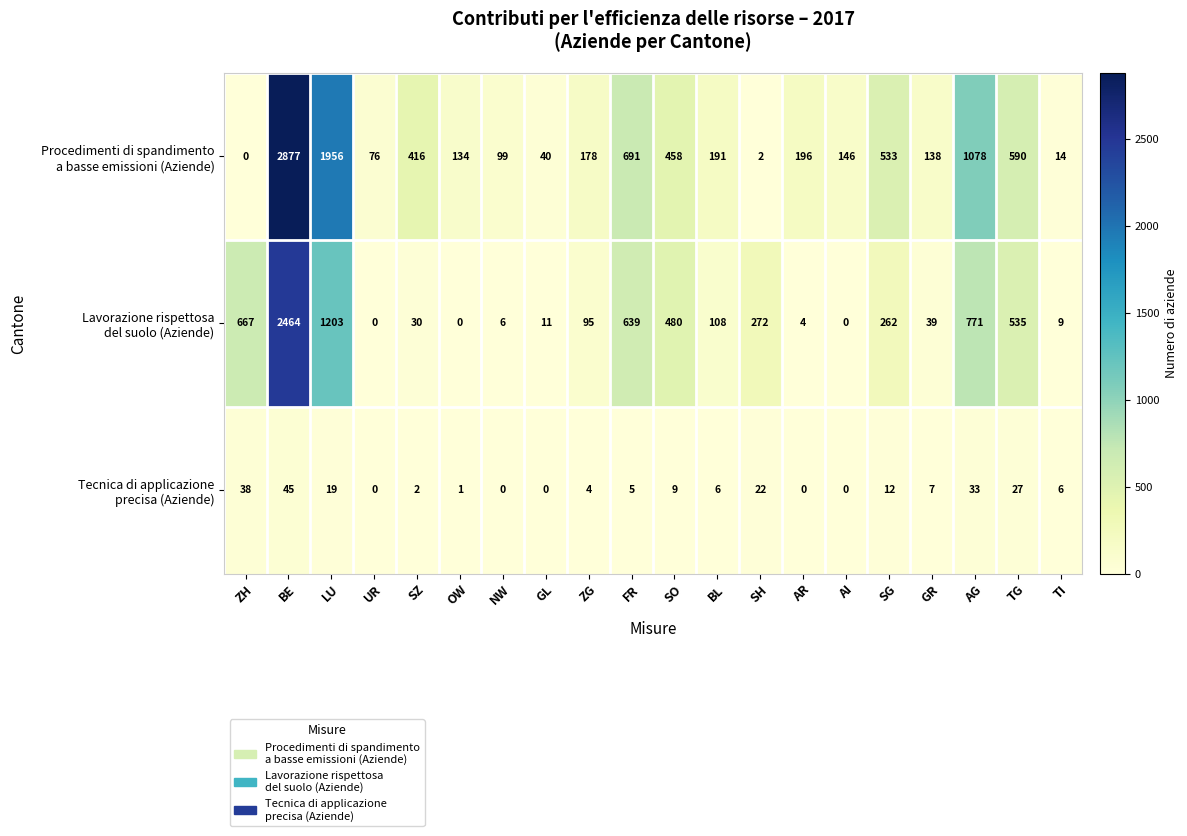

What is the spread (max minus min) of values at BE?

2832